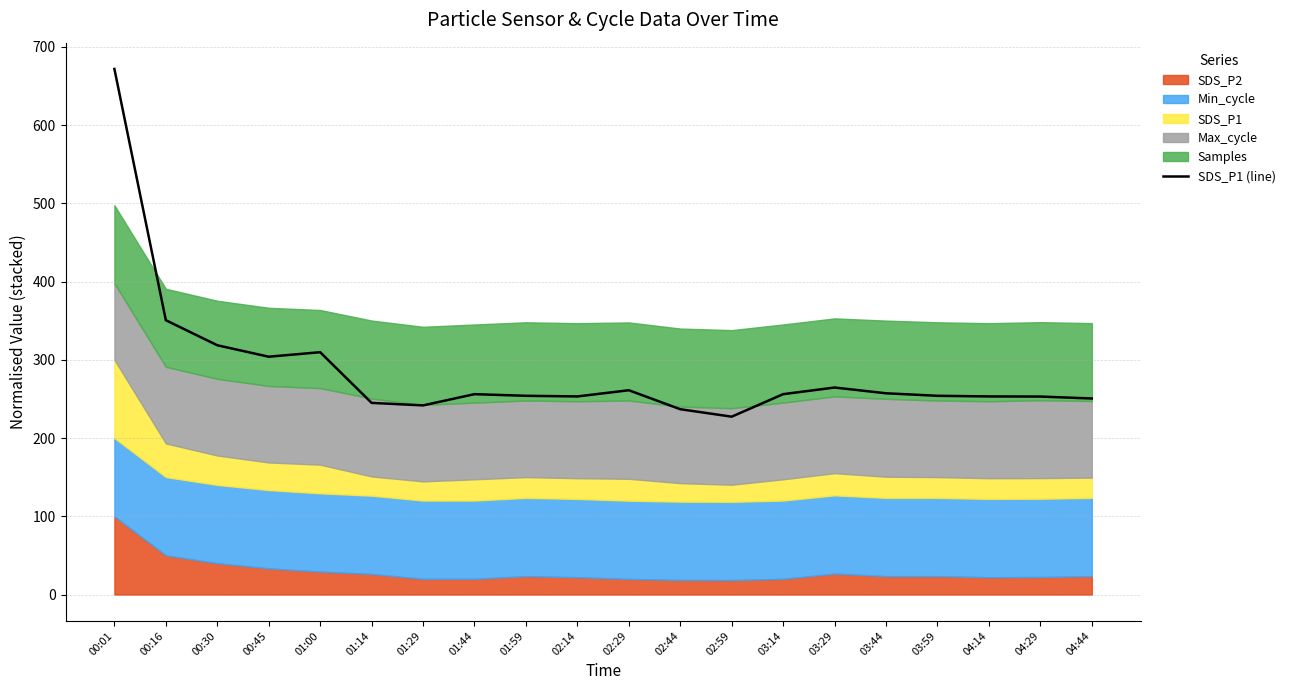

What is the sum of the values at 00:30 and 01:29?

560.3